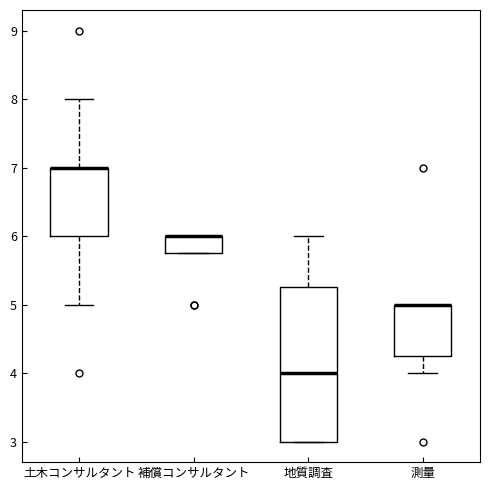

Comparing the boxes themselves (not the whiskers), which one is the tallest?

地質調査